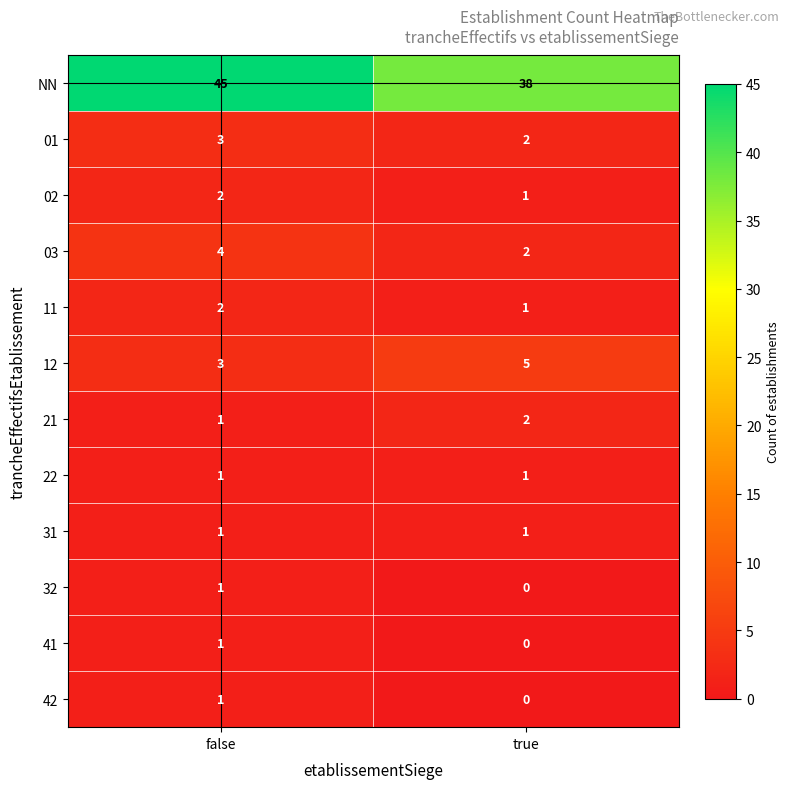

The value of 31 at true is 1. True or false?

True